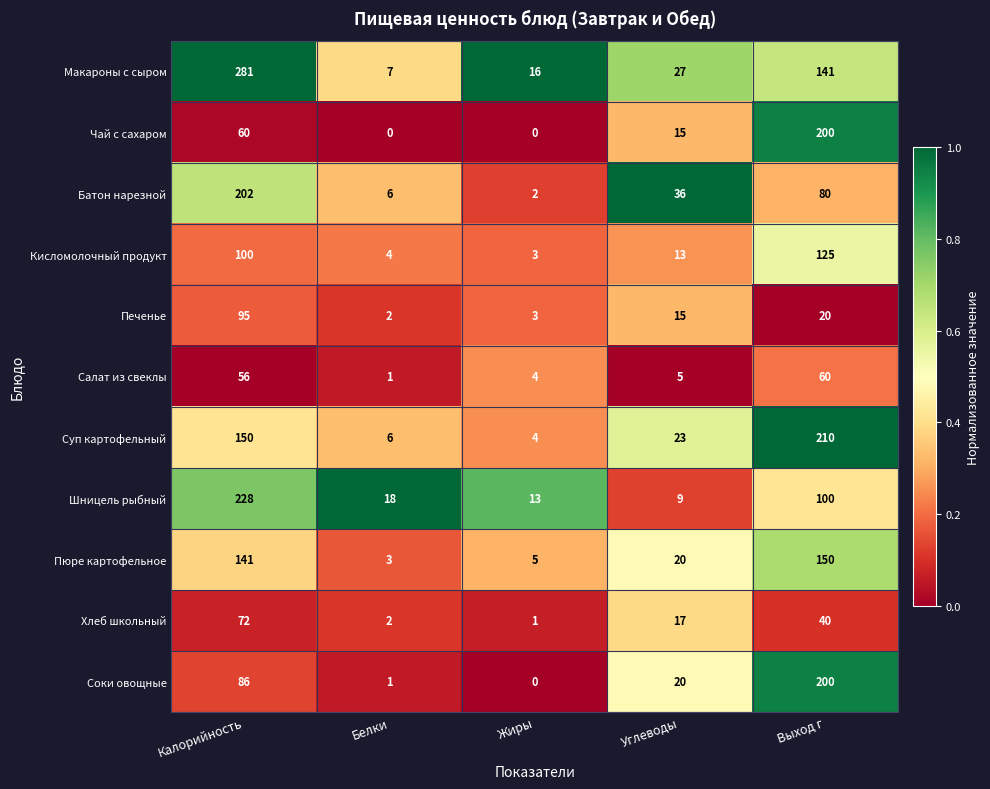

Rank the categories by Печенье value from highest to lowest.

Калорийность, Выход г, Углеводы, Жиры, Белки